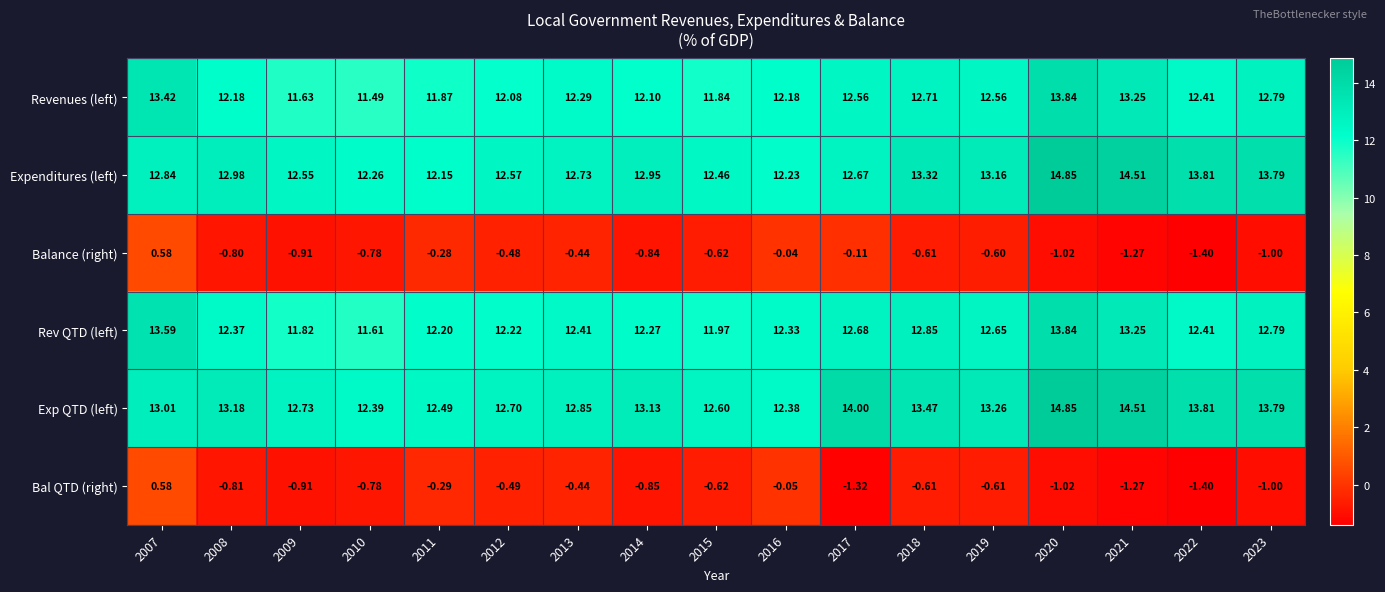

Which series has the largest range (max minus min)?

Expenditures (left)